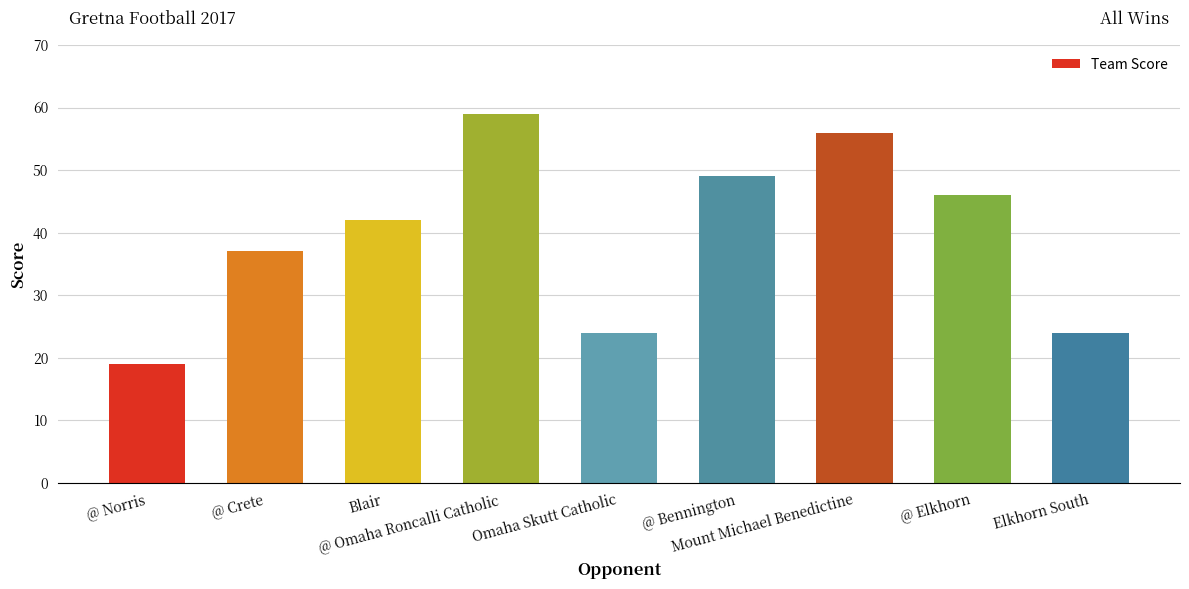

Which label corresponds to the smallest value in the chart?

@ Norris